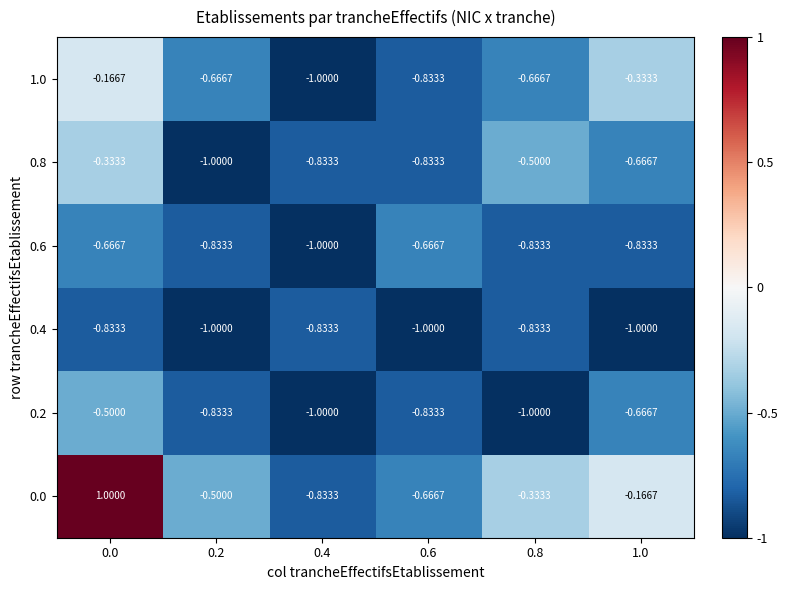

Is the value of 0.4 at 0.6 greater than the value of 1.0 at 0.0?

No